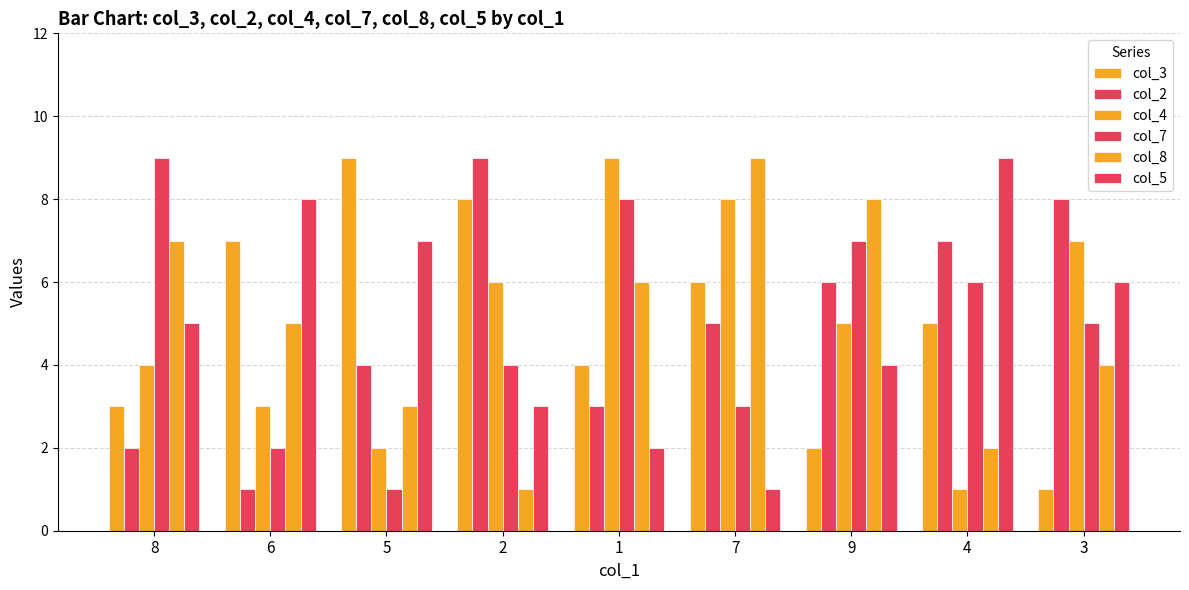

The value of col_3 at 7 is 6. True or false?

True